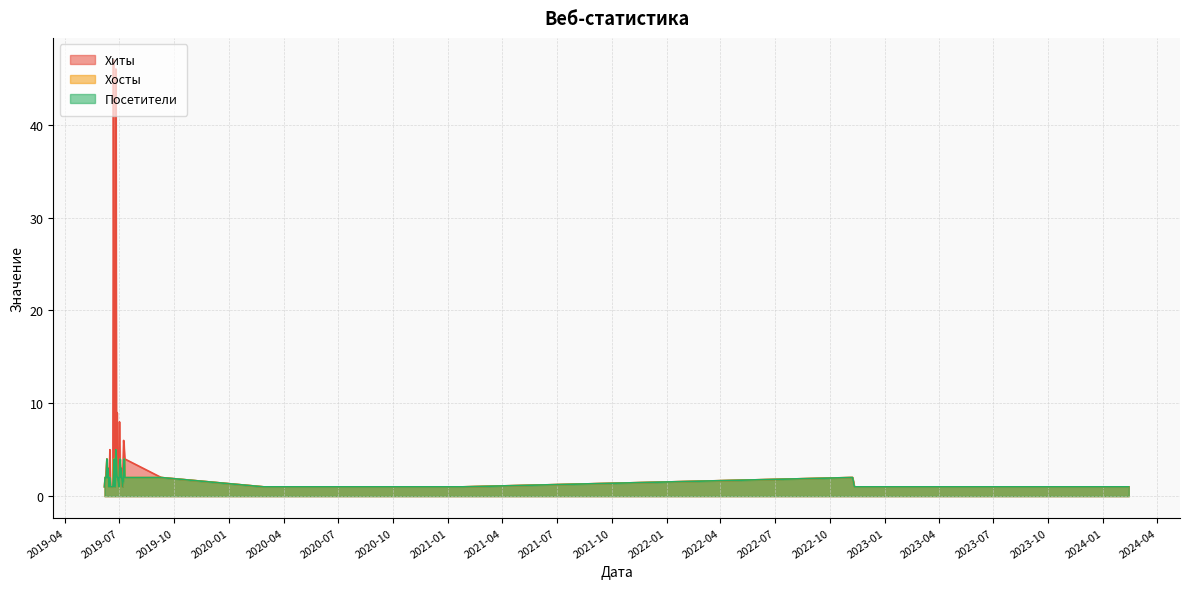

Reading left to right, list all the values displayed in this chart.

Хиты: 2024-02-13=1	2023-11-24=1	2022-11-11=1	2022-11-08=2	2022-11-05=2	2021-01-26=1	2020-09-24=1	2020-02-27=1	2019-09-09=2	2019-07-10=4	2019-07-09=5	2019-07-08=6	2019-07-06=1	2019-07-05=2	2019-07-04=3	2019-07-03=2	2019-07-02=4	2019-07-01=8	2019-06-30=3	2019-06-28=2	2019-06-27=9	2019-06-26=4	2019-06-25=46	2019-06-24=4	2019-06-23=1	2019-06-22=13	2019-06-21=47	2019-06-20=1	2019-06-17=1	2019-06-16=1	2019-06-15=5	2019-06-14=2	2019-06-13=2	2019-06-12=3	2019-06-11=2	2019-06-10=4	2019-06-09=3	2019-06-08=2	2019-06-07=2	2019-06-06=1
Хосты: 2024-02-13=1	2023-11-24=1	2022-11-11=1	2022-11-08=2	2022-11-05=2	2021-01-26=1	2020-09-24=1	2020-02-27=1	2019-09-09=2	2019-07-10=2	2019-07-09=4	2019-07-08=2	2019-07-06=1	2019-07-05=2	2019-07-04=3	2019-07-03=2	2019-07-02=4	2019-07-01=3	2019-06-30=1	2019-06-28=2	2019-06-27=2	2019-06-26=4	2019-06-25=5	2019-06-24=3	2019-06-23=1	2019-06-22=4	2019-06-21=4	2019-06-20=1	2019-06-17=1	2019-06-16=1	2019-06-15=2	2019-06-14=2	2019-06-13=1	2019-06-12=3	2019-06-11=2	2019-06-10=4	2019-06-09=2	2019-06-08=2	2019-06-07=2	2019-06-06=1
Посетители: 2024-02-13=1	2023-11-24=1	2022-11-11=1	2022-11-08=2	2022-11-05=2	2021-01-26=1	2020-09-24=1	2020-02-27=1	2019-09-09=2	2019-07-10=2	2019-07-09=4	2019-07-08=2	2019-07-06=1	2019-07-05=2	2019-07-04=3	2019-07-03=2	2019-07-02=4	2019-07-01=3	2019-06-30=1	2019-06-28=2	2019-06-27=2	2019-06-26=4	2019-06-25=5	2019-06-24=2	2019-06-23=1	2019-06-22=4	2019-06-21=2	2019-06-20=1	2019-06-17=1	2019-06-16=1	2019-06-15=2	2019-06-14=2	2019-06-13=1	2019-06-12=3	2019-06-11=2	2019-06-10=4	2019-06-09=2	2019-06-08=2	2019-06-07=2	2019-06-06=1